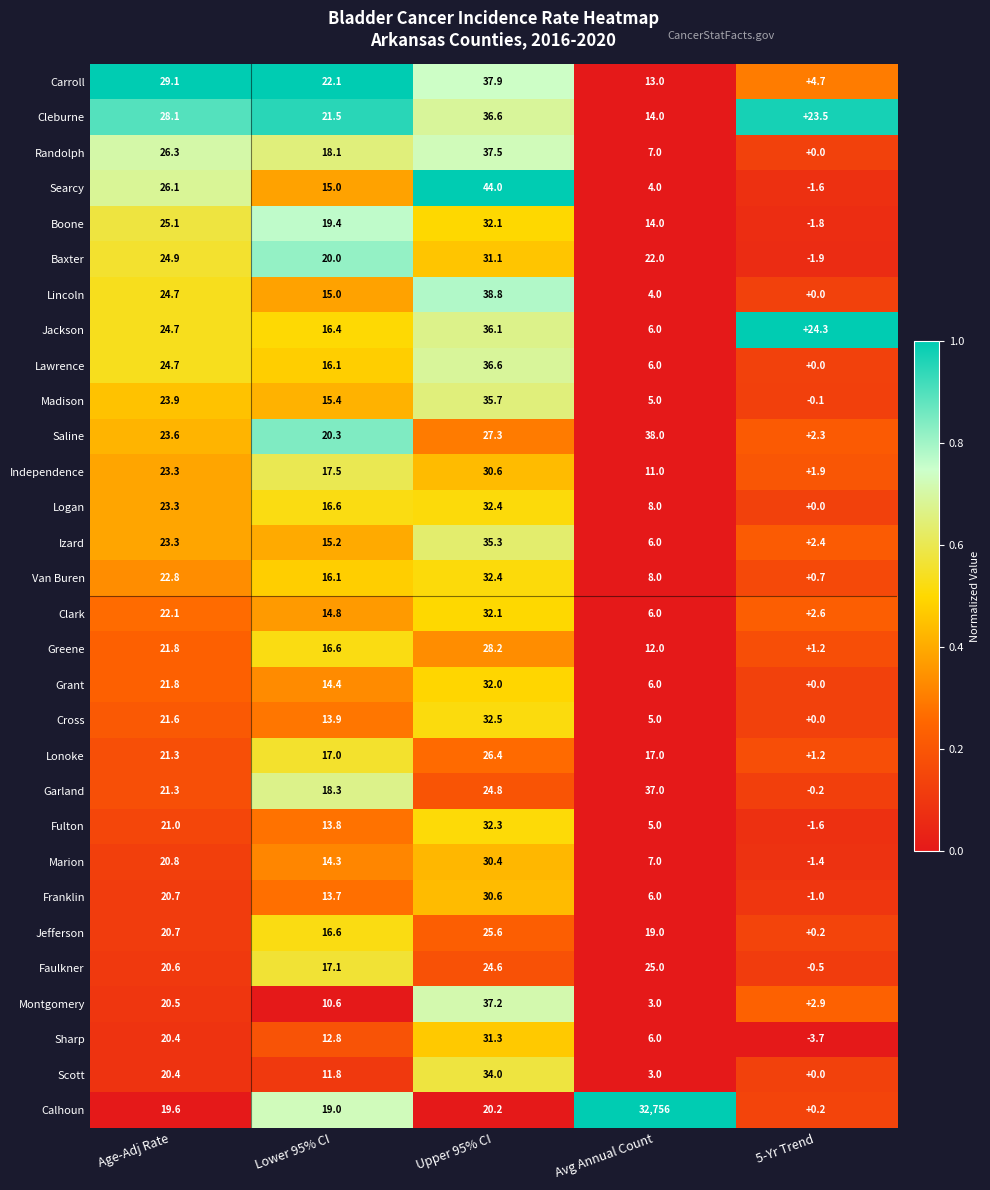

Where is Montgomery nearest to the value 20?

Age-Adj Rate